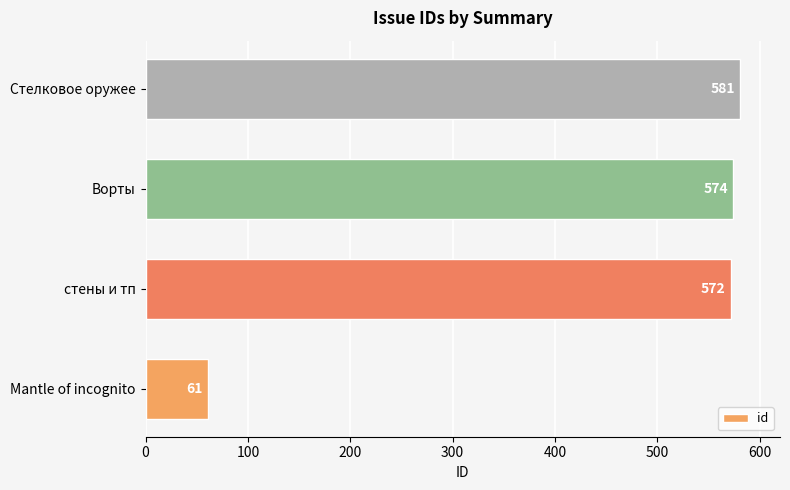

Is it true that the value at стены и тп is 163?

False